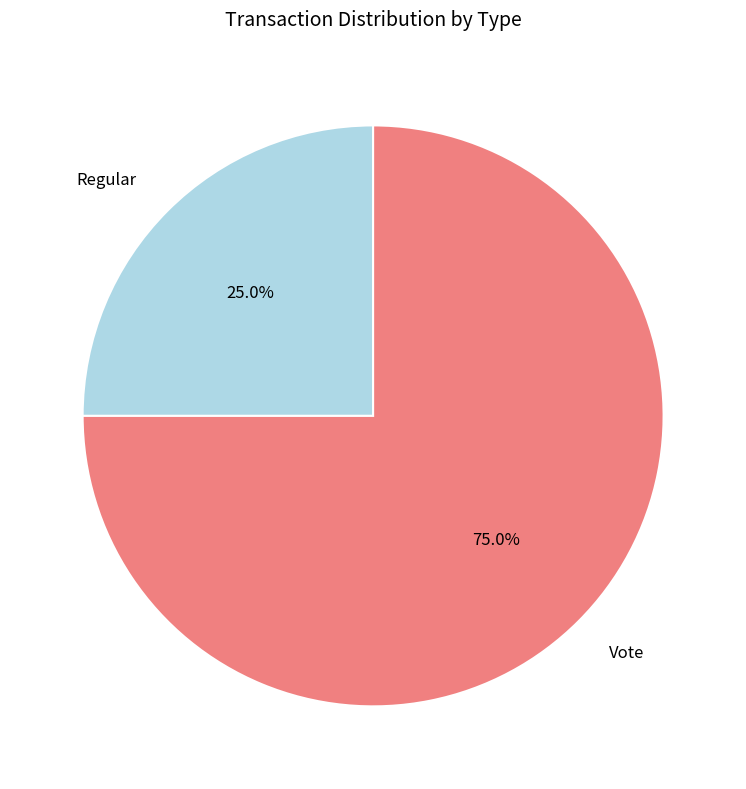

What percentage is NOT represented by Vote?

25.0%